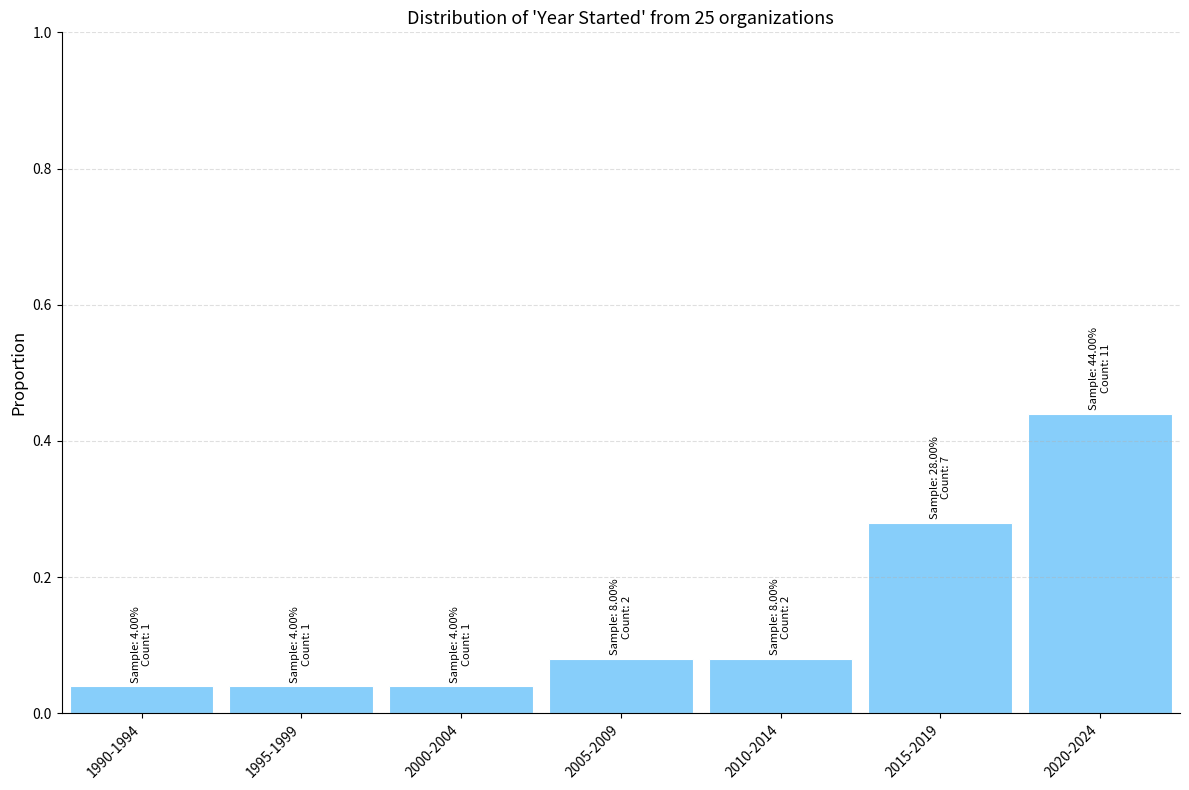

What is the change in value from 2000-2004 to 2015-2019?

+0.2